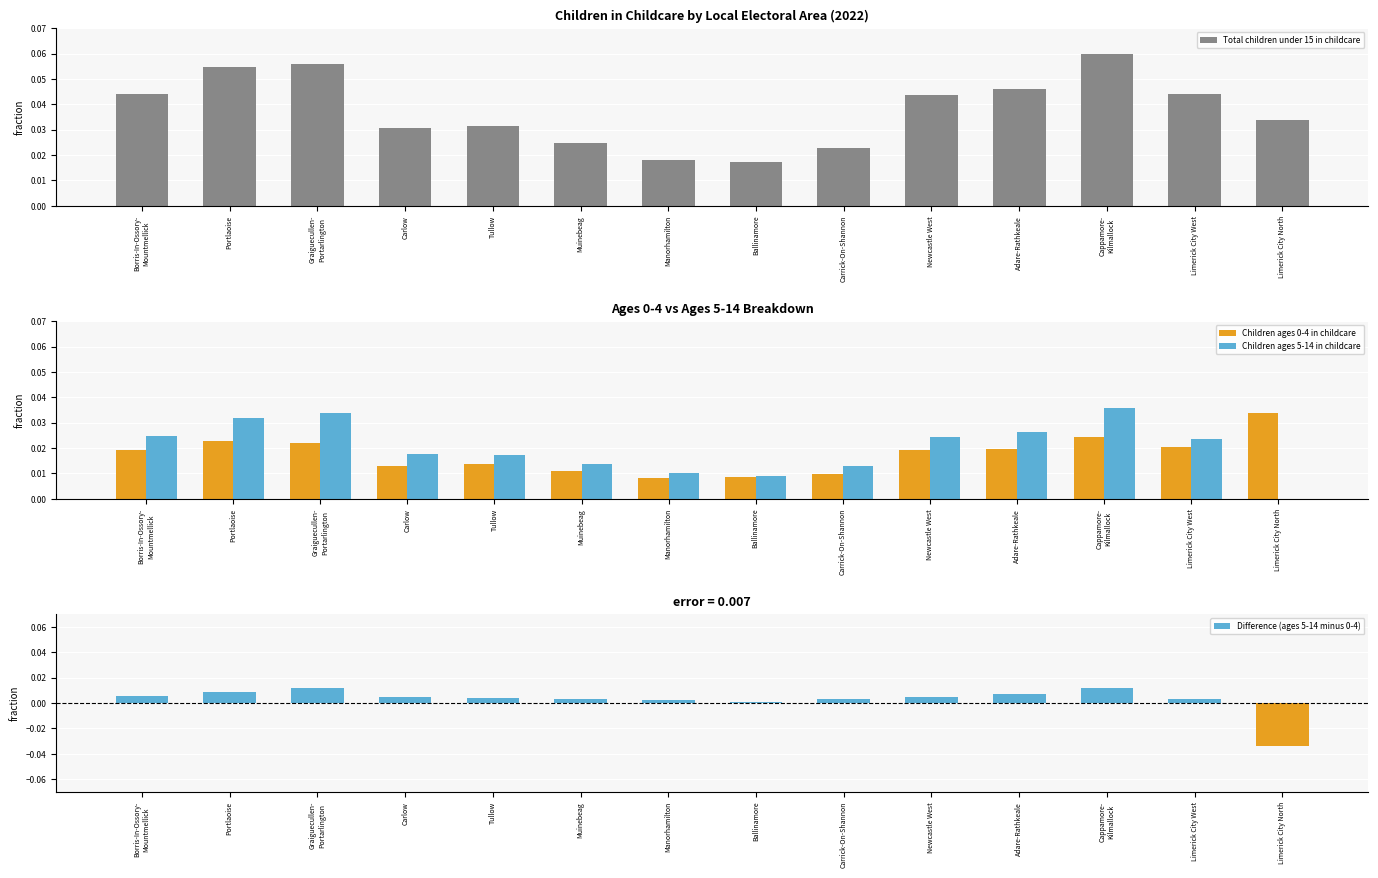

What is the sum of all Children ages 5-14 in childcare values?

0.3